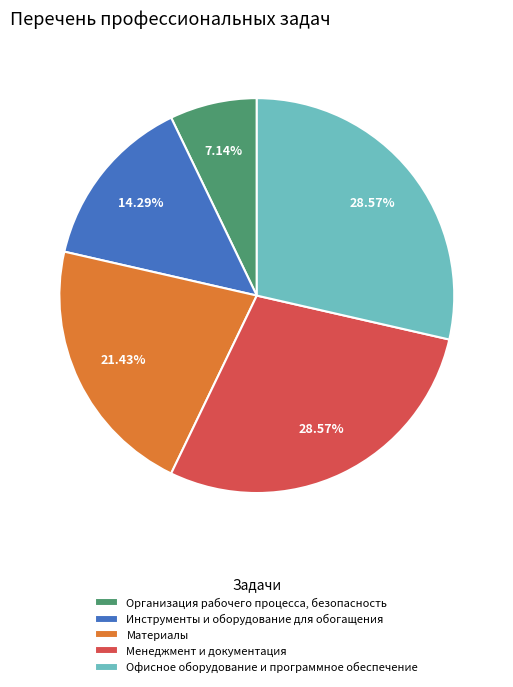

The Офисное оборудование и программное обеспечение slice represents 29% of the pie. True or false?

True